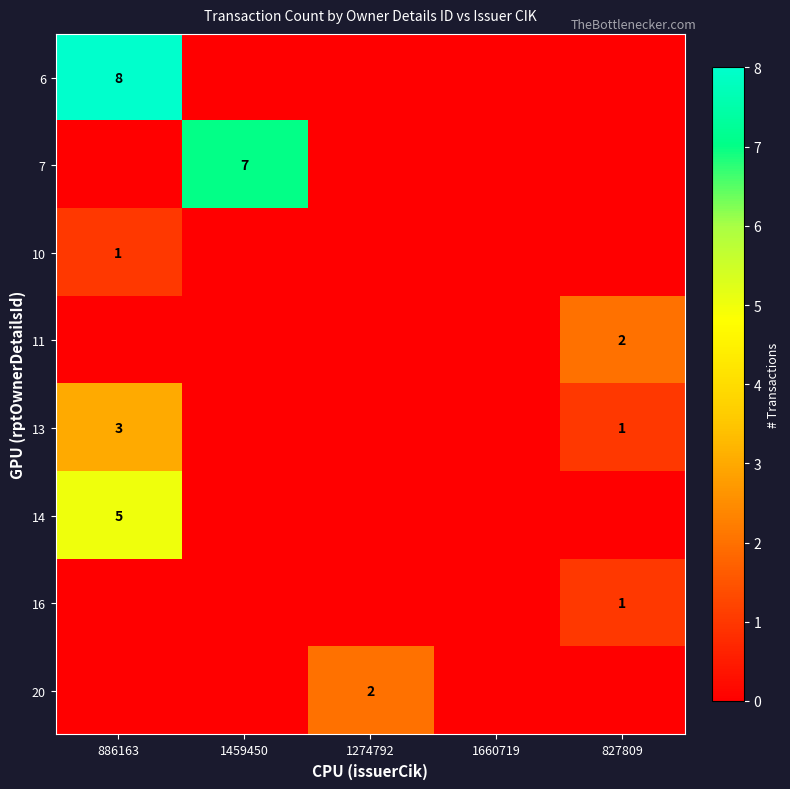

The value of 13 at 827809 is 1. True or false?

True